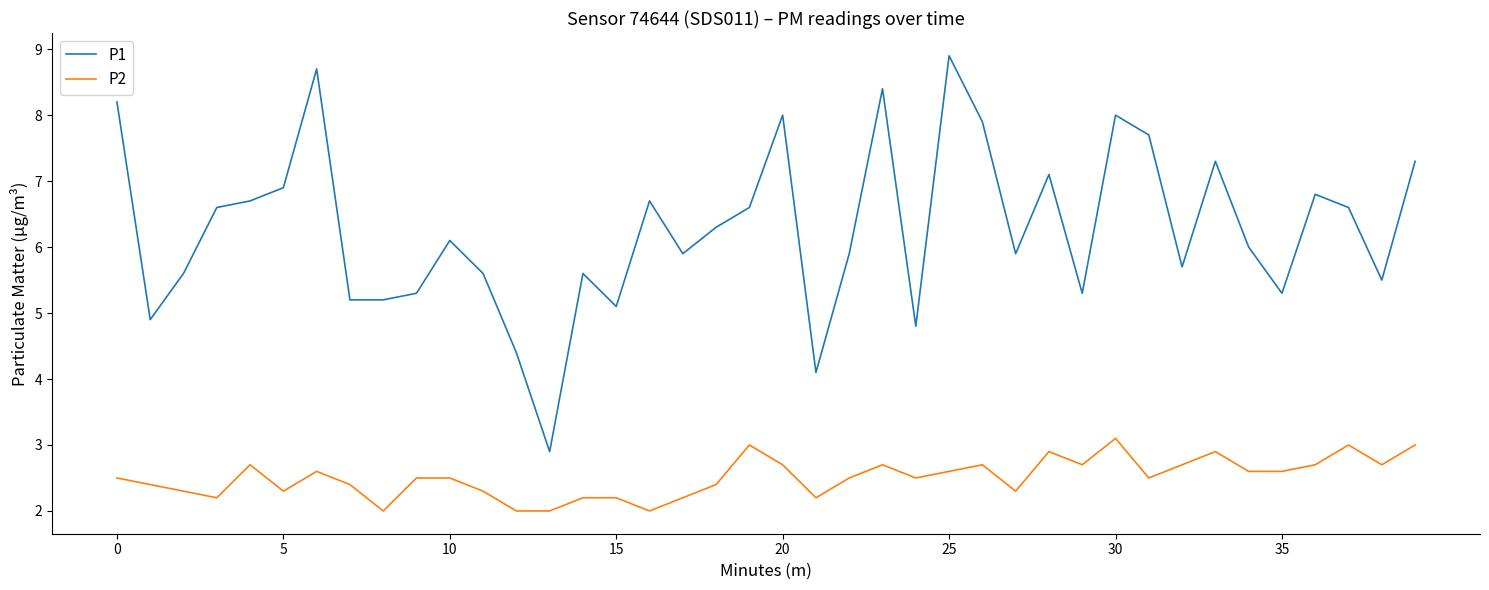

True or false: P1 and P2 cross at least once.

False